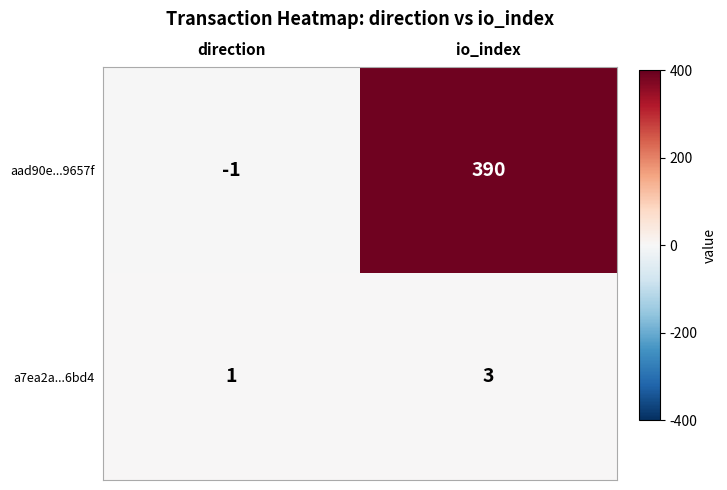

Rank the series by their maximum value, from lowest to highest.

a7ea2a...6bd4, aad90e...9657f